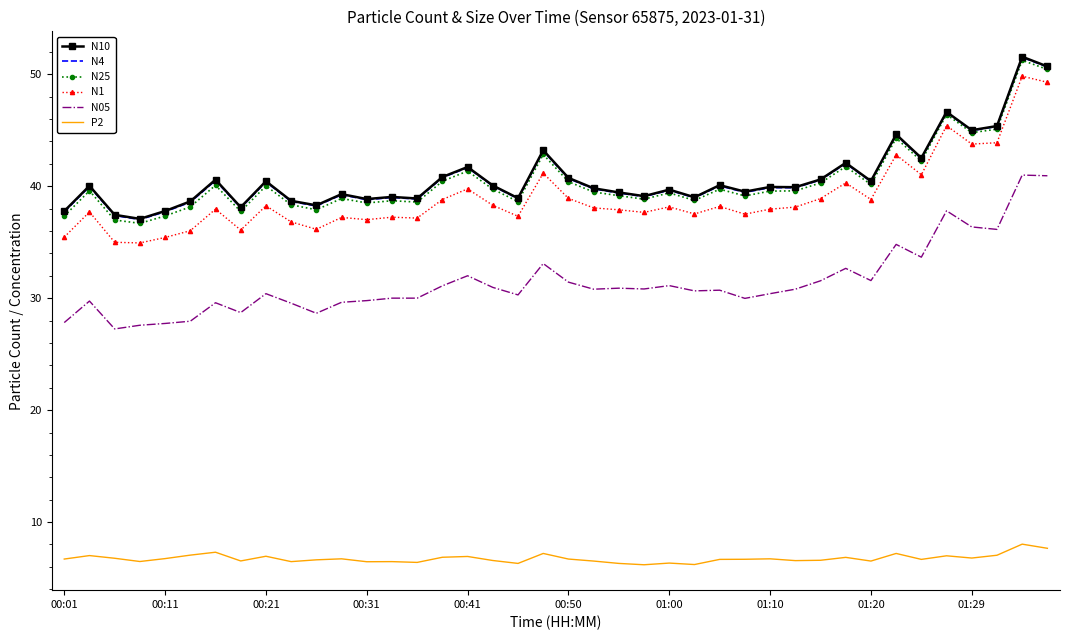

True or false: P2 and N4 cross at least once.

False